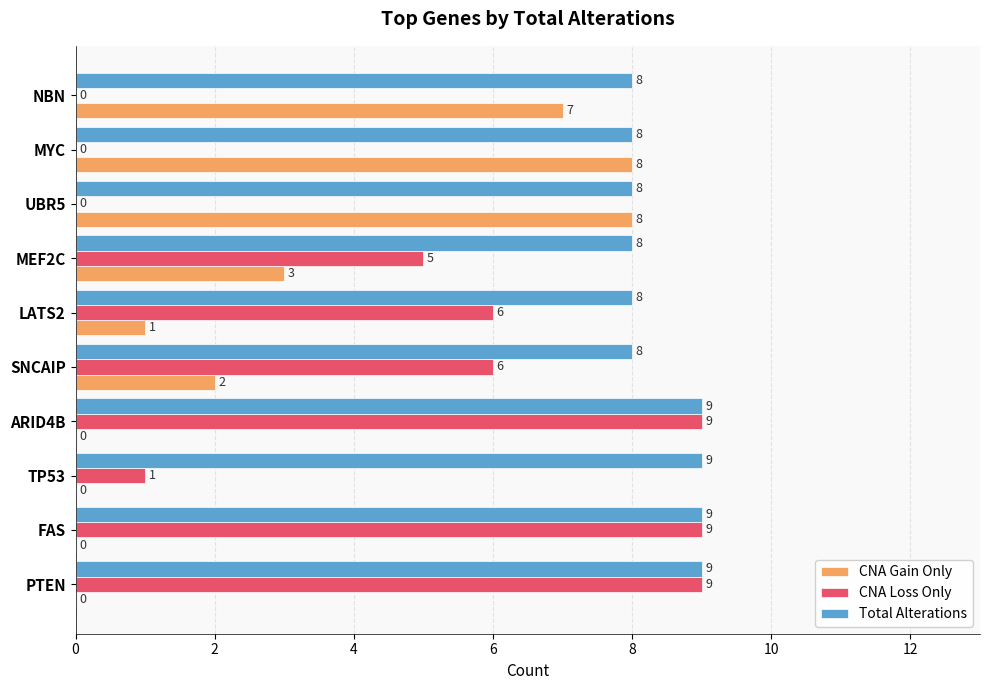

Where is CNA Loss Only nearest to the value 4?

MEF2C